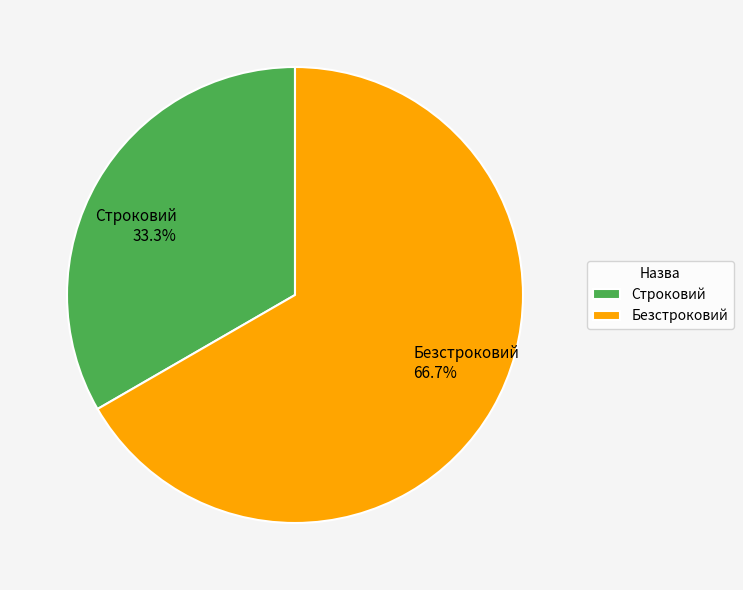

What is the smallest slice in the pie chart?

Строковий